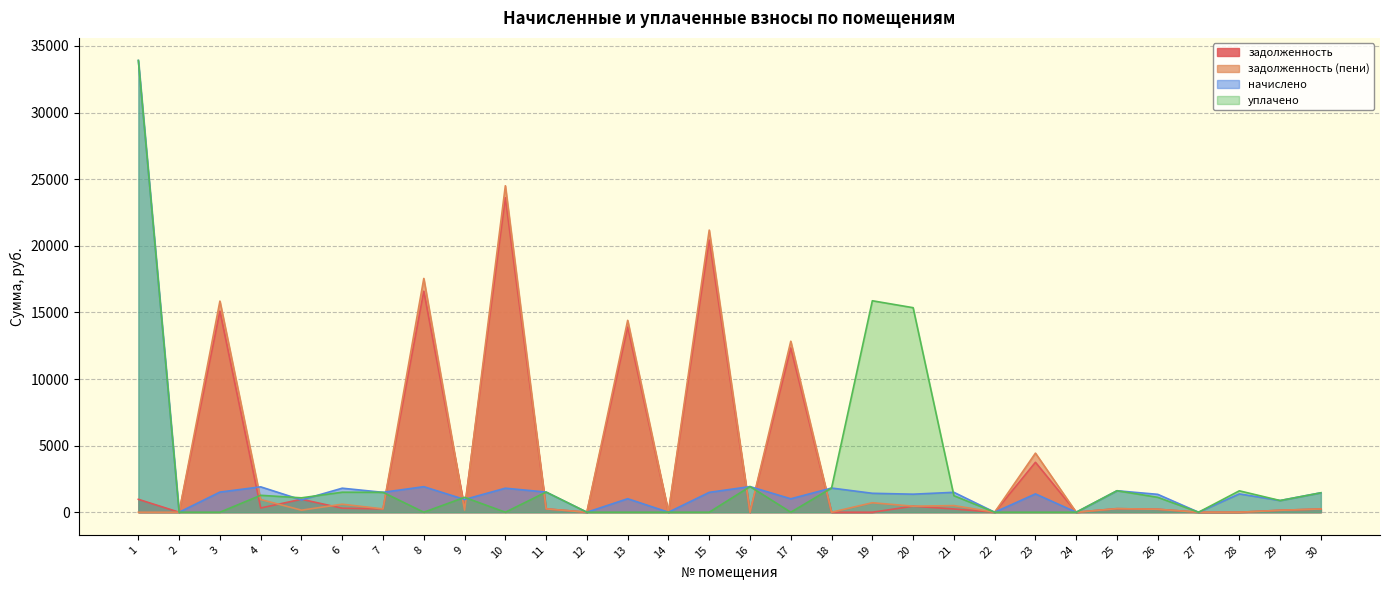

How many values in the задолженность series exceed 251?

15